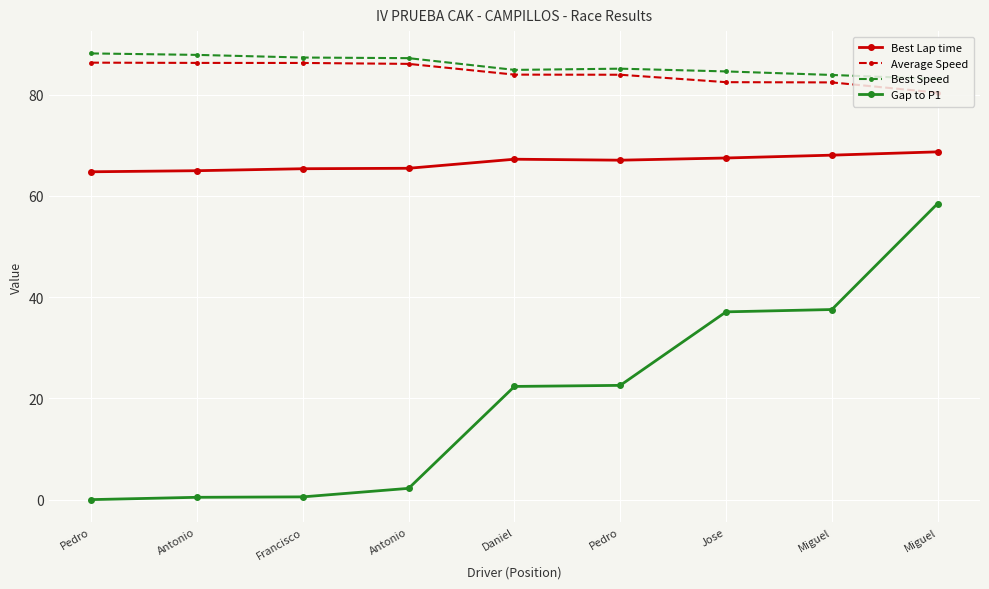

What are all the series names shown in the legend?

Best Lap time, Average Speed, Best Speed, Gap to P1